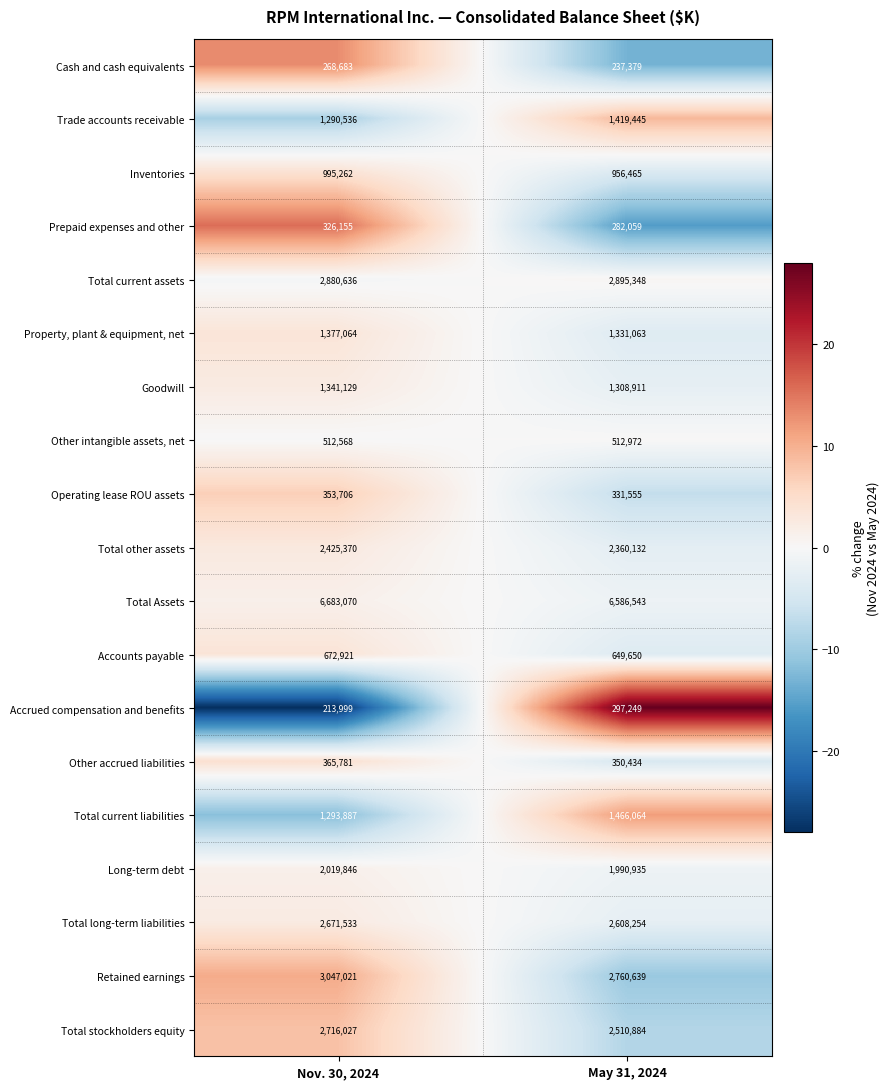

Count the number of data series in this chart.

19